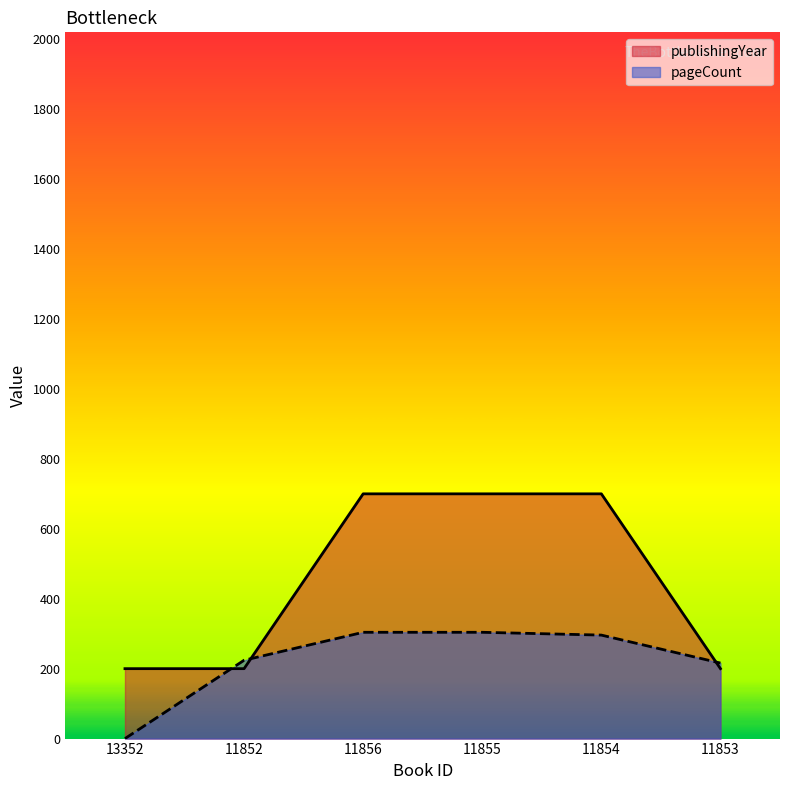

Between which two adjacent categories do publishingYear and pageCount first intersect?

13352 and 11852